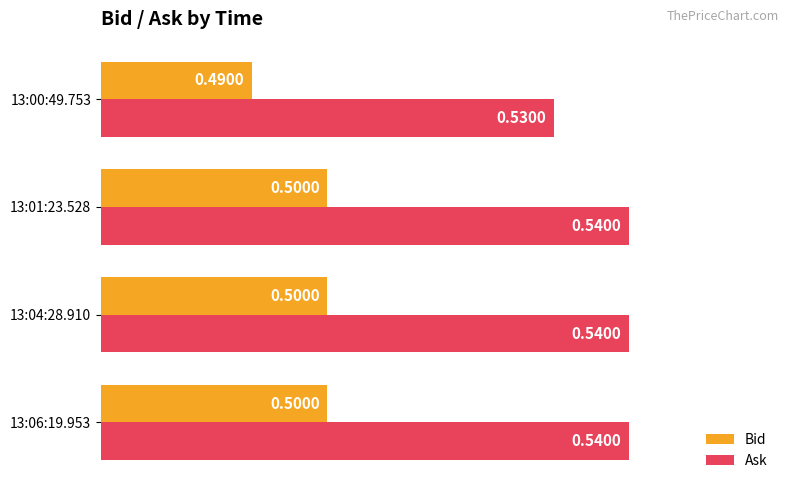

Which series has the largest total across all categories?

Ask